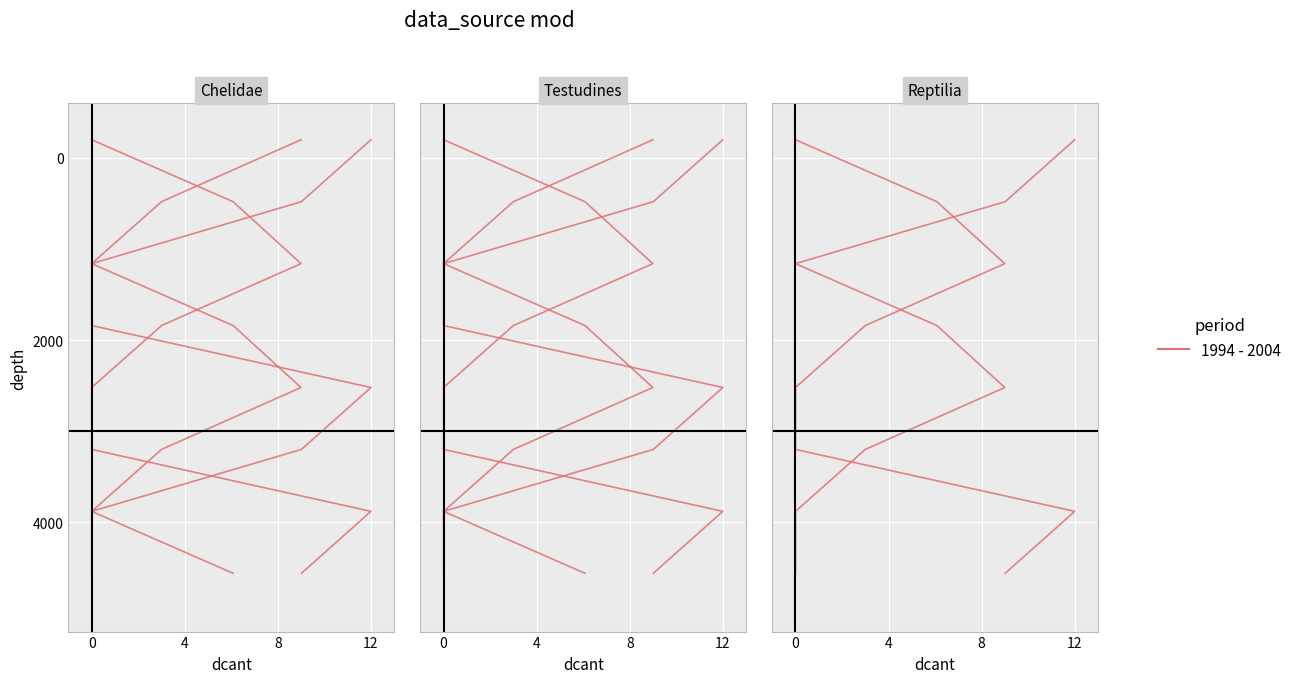

What is the sum of the values at 4 and 8?

1640